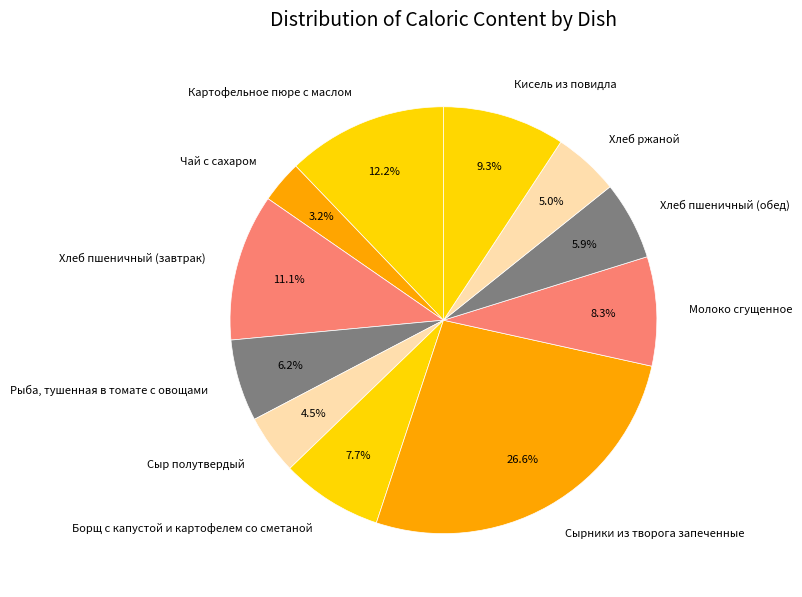

To the nearest percent, what portion does Картофельное пюре с маслом represent?

12%